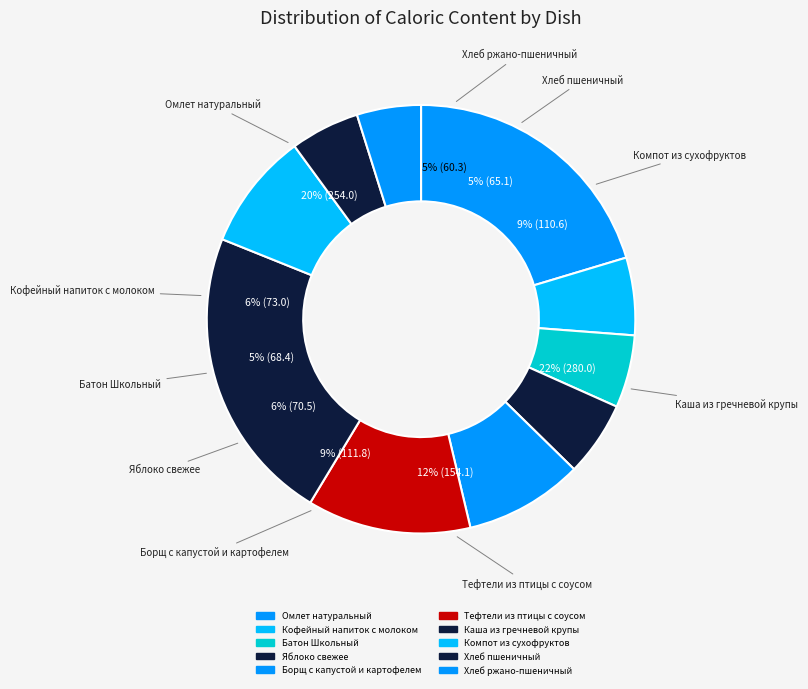

What is the smallest slice in the pie chart?

Хлеб ржано-пшеничный